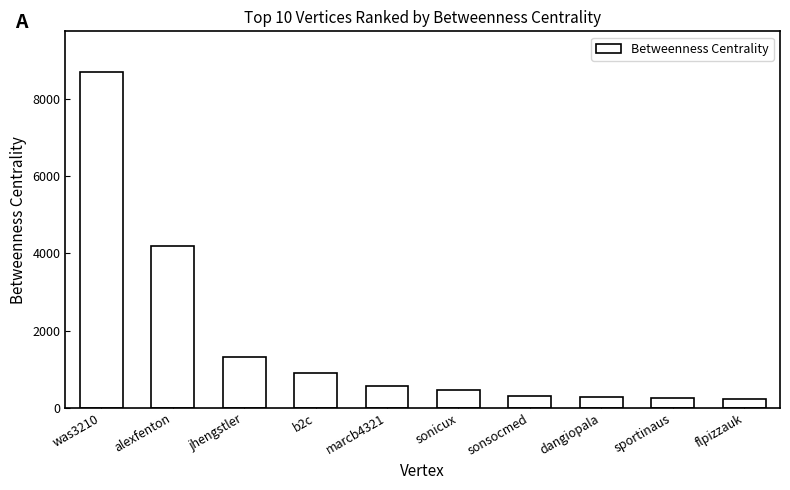

What is the label of the 2nd bar from the right?

sportinaus